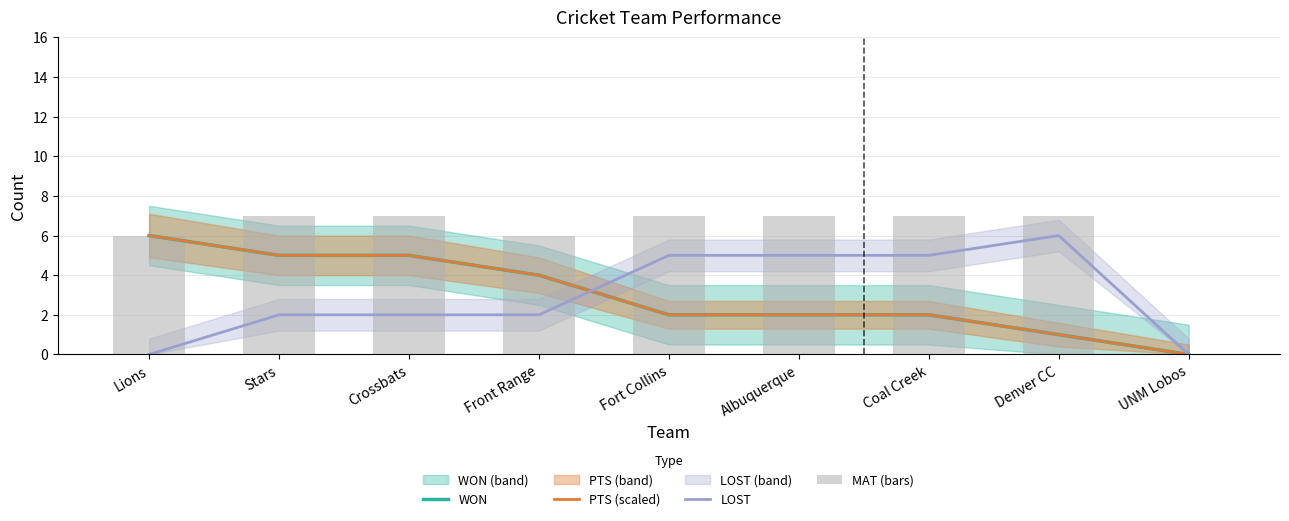

Between Lions and Crossbats, which series saw the biggest shift?

LOST